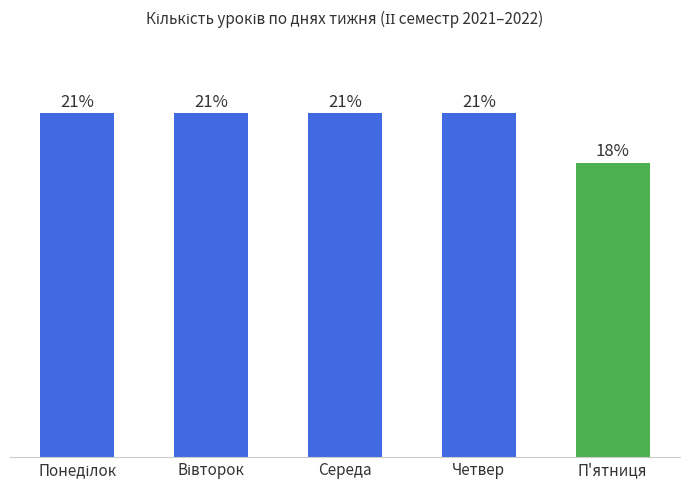

Does the chart contain stacked bars?

No